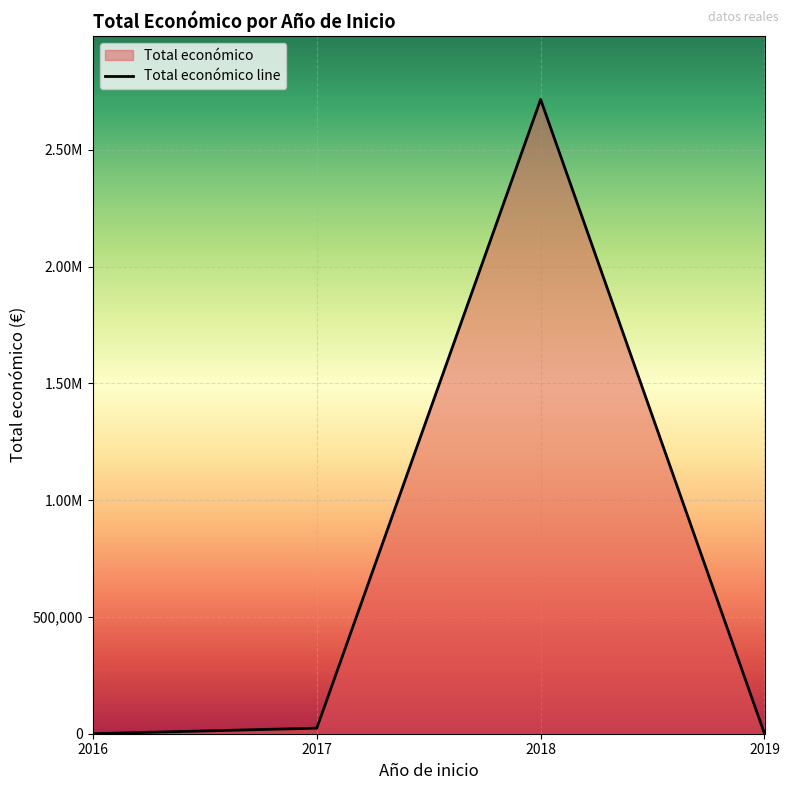

The chart shows a value of 0 at 2019. True or false?

True